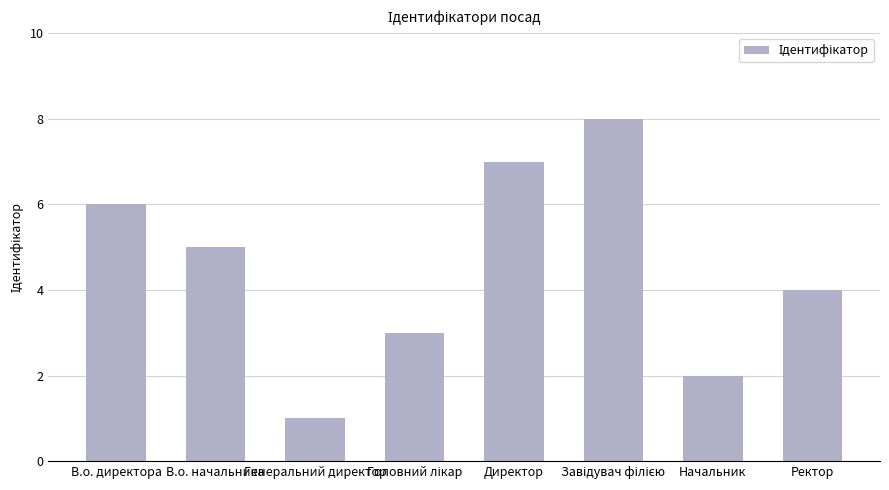

True or false: the data shows 1 at Генеральний директор.

True